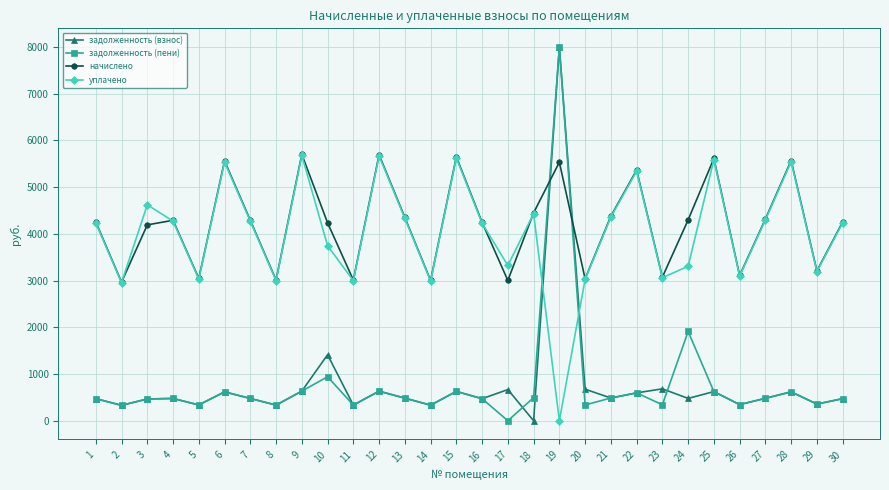

True or false: начислено has more than 2 points higher than both neighbors.

True